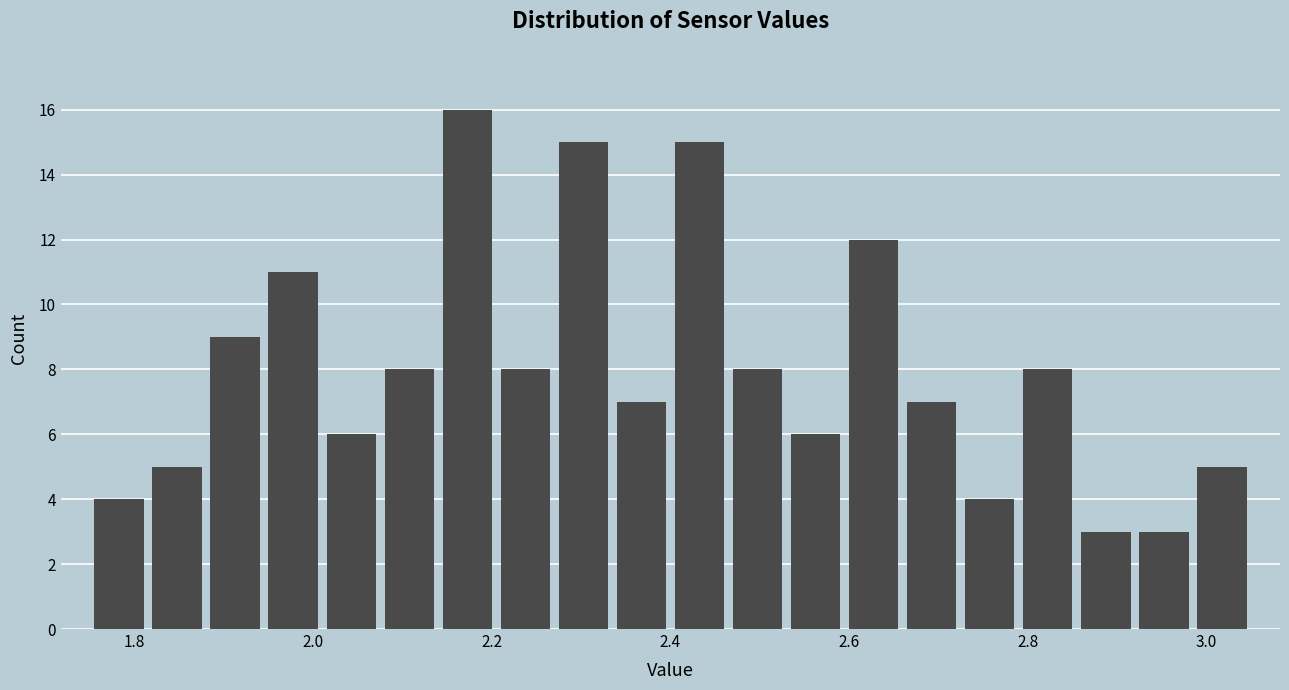

Read against the x-axis, roughly where is the centre of the tallest bar?

2.18